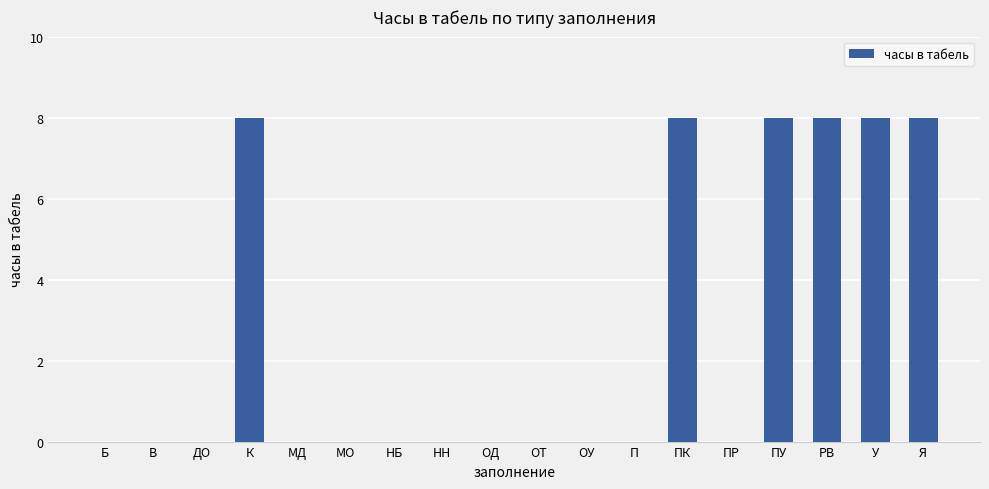

Reading left to right, extract all data points from this chart.

Б=0	В=0	ДО=0	К=8	МД=0	МО=0	НБ=0	НН=0	ОД=0	ОТ=0	ОУ=0	П=0	ПК=8	ПР=0	ПУ=8	РВ=8	У=8	Я=8